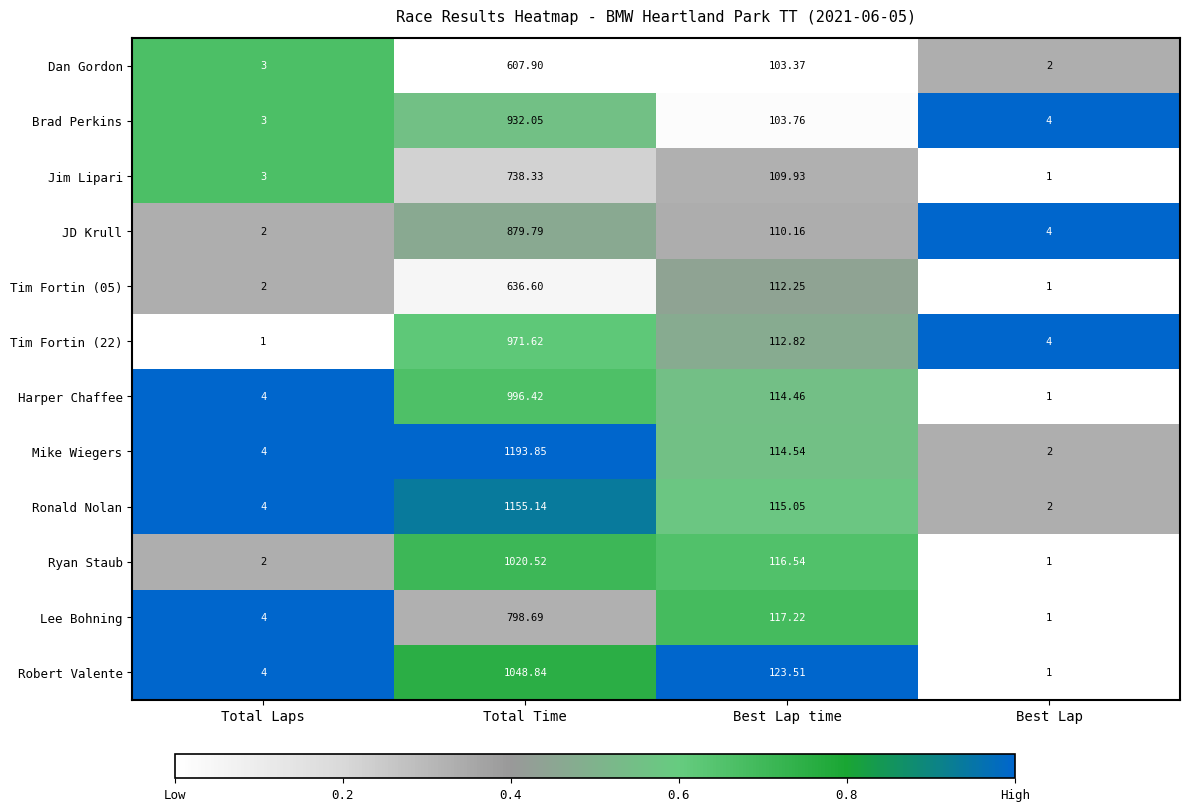

Rank the series by their maximum value, from highest to lowest.

Mike Wiegers, Ronald Nolan, Robert Valente, Ryan Staub, Harper Chaffee, Tim Fortin (22), Brad Perkins, JD Krull, Lee Bohning, Jim Lipari, Tim Fortin (05), Dan Gordon